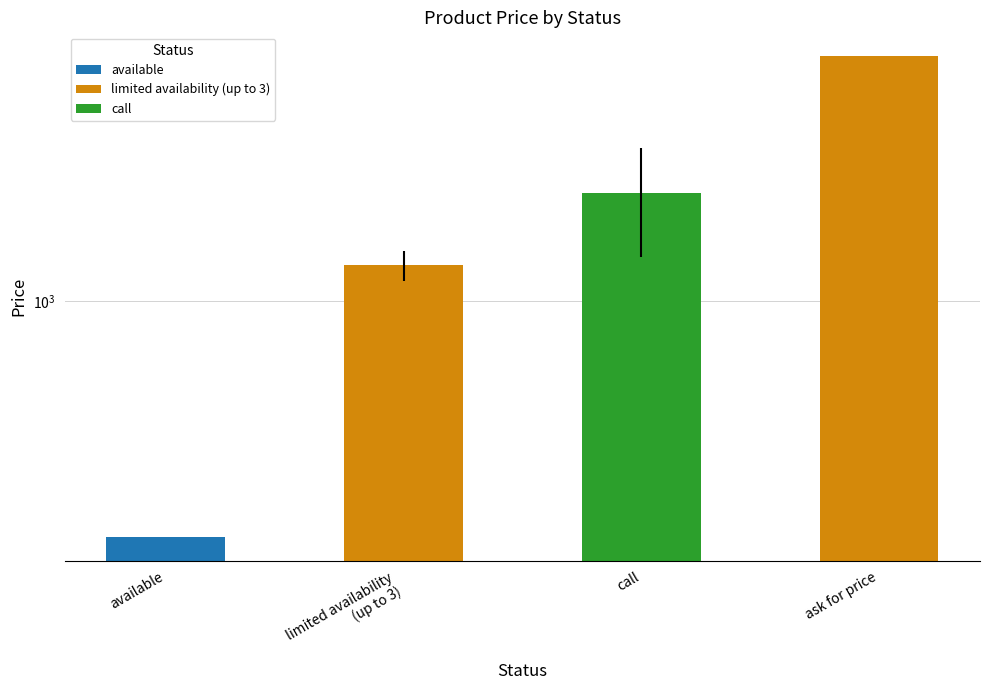

What is the label of the 4th bar from the right?

available